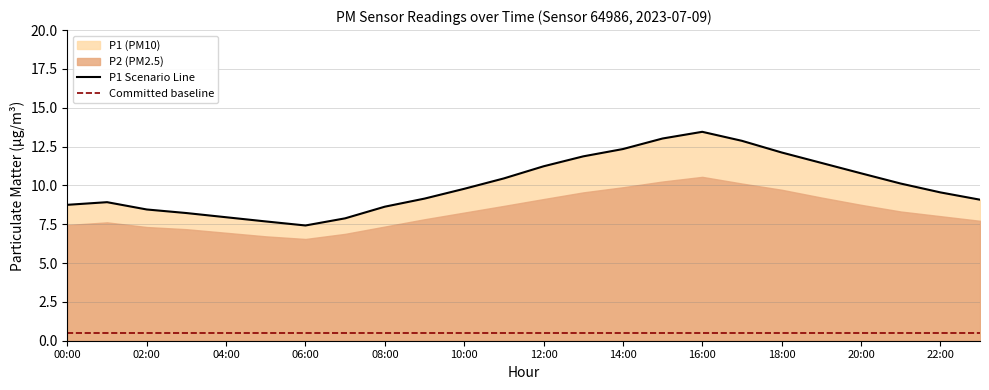

What is the difference between the second highest and second lowest values?

5.3